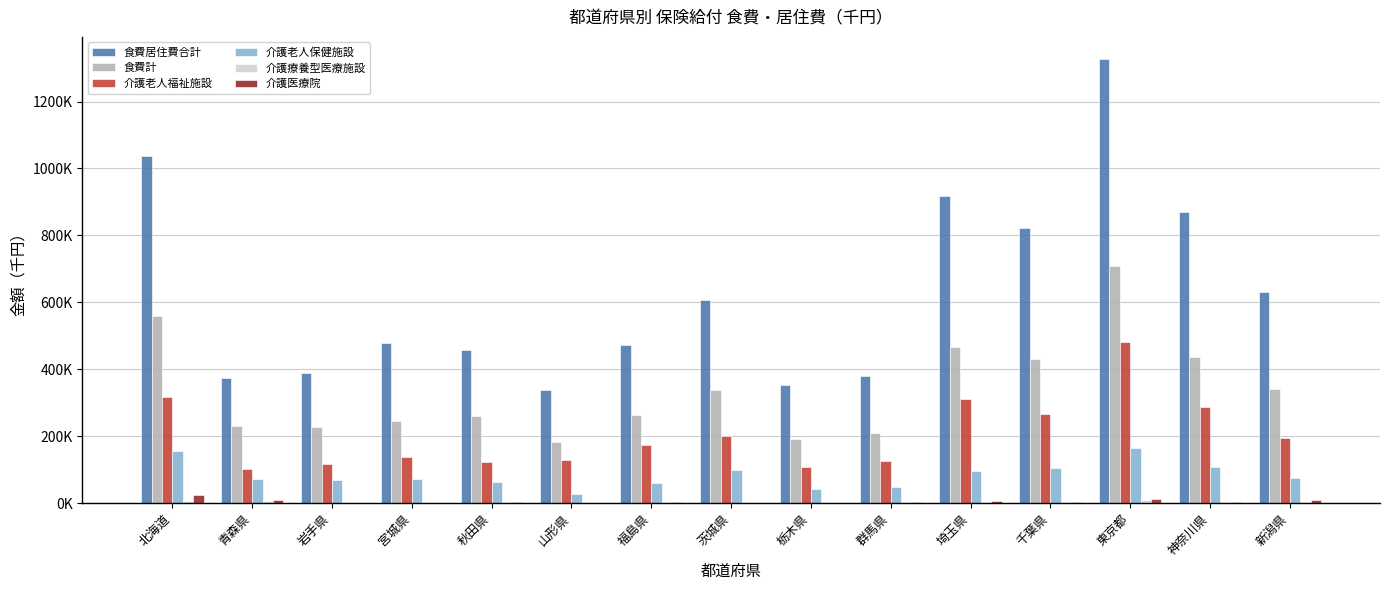

Are the bars horizontal?

No